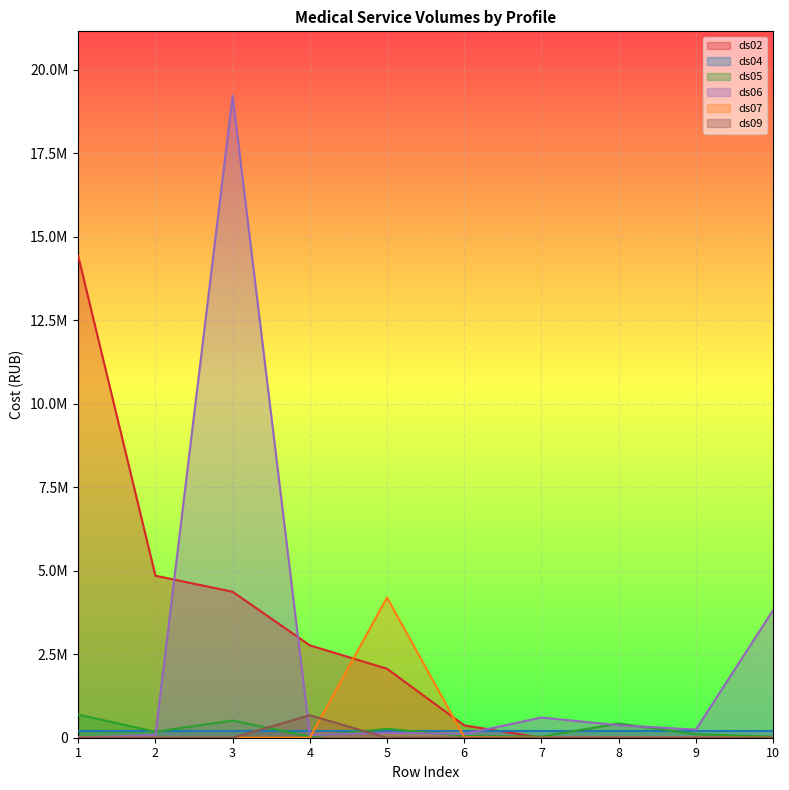

True or false: ds09 has a value of 0.0 at 6.

True